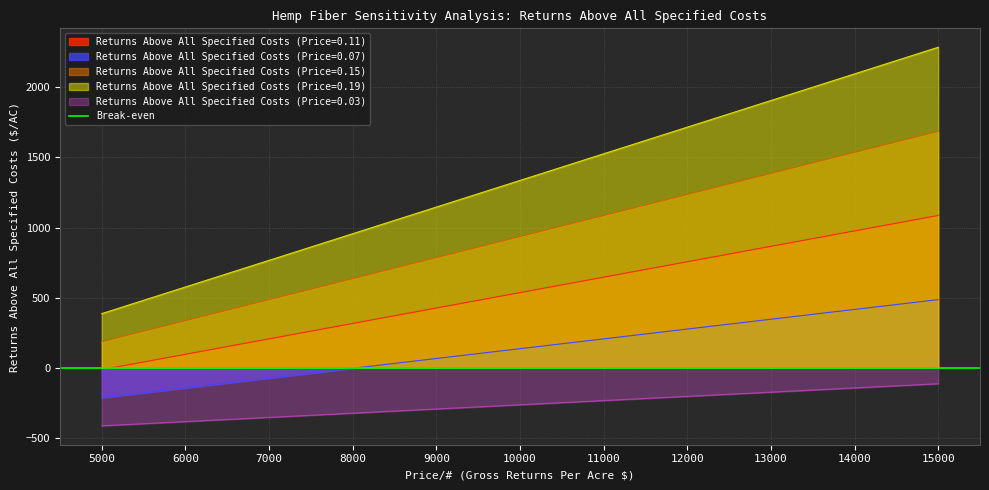

Rank the categories by Returns Above All Specified Costs (Price=0.19) value from highest to lowest.

15000, 14000, 13000, 12000, 11000, 10000, 9000, 8000, 7000, 6000, 5000